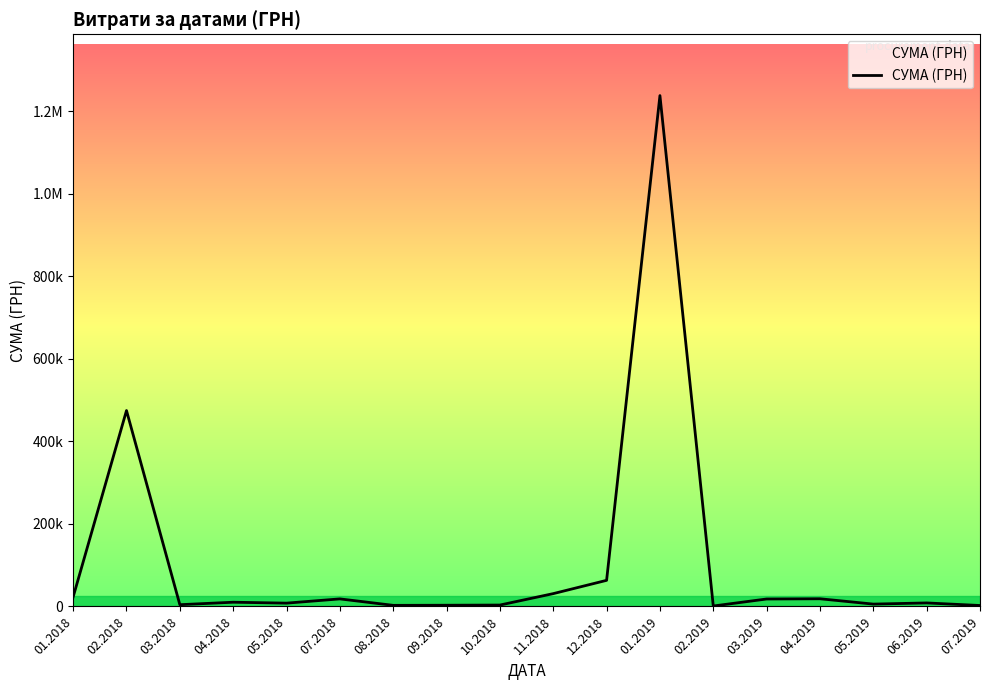

What is the minimum value shown in the chart?

1051.9